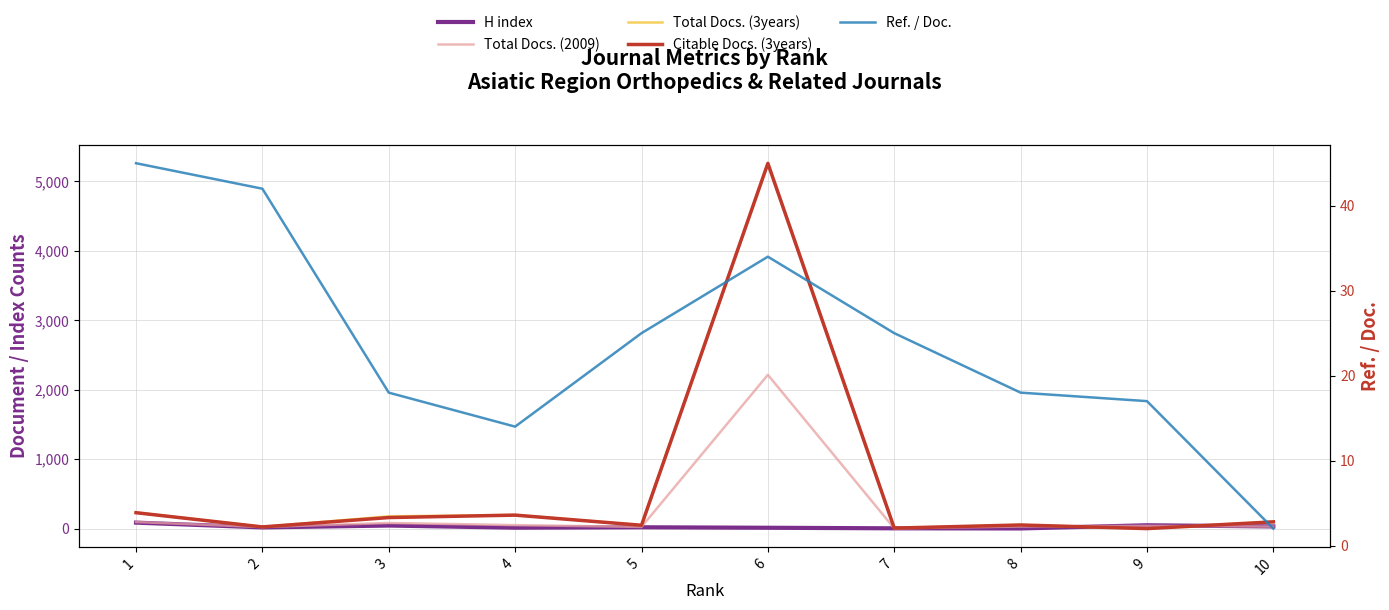

How many interior local peaks does the Total Docs. (2009) series have?

3